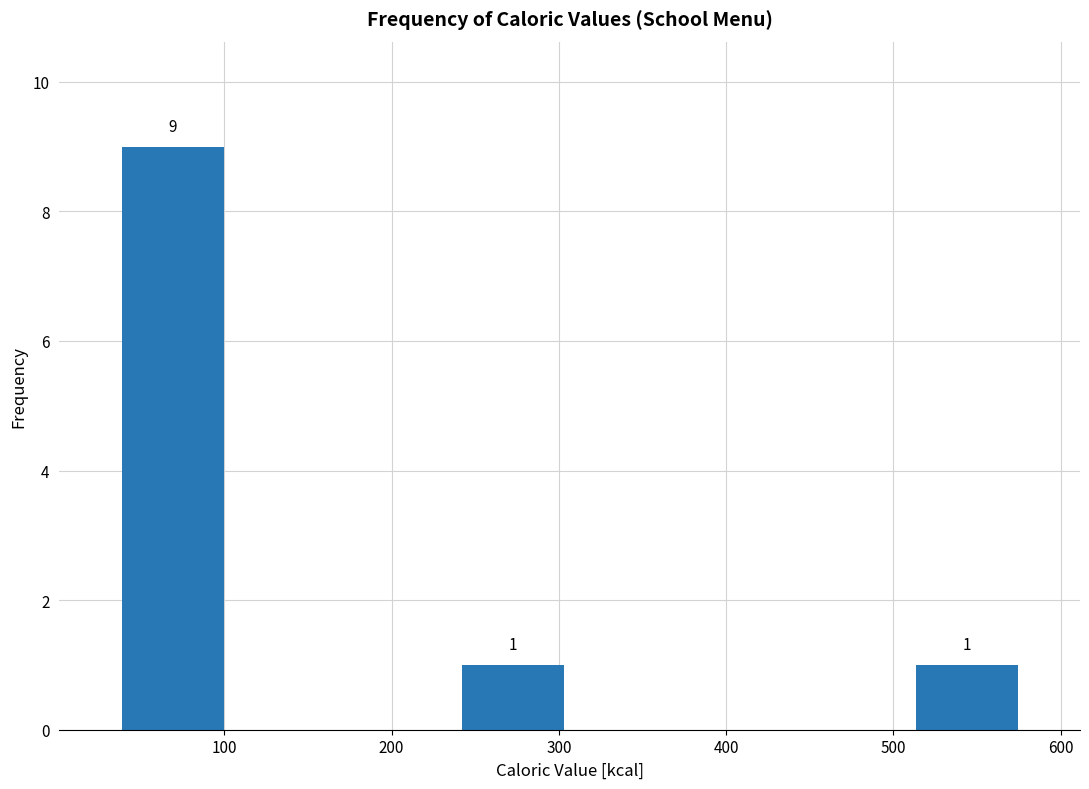

Over which range of the x-axis is the bar tallest?

40 to 100